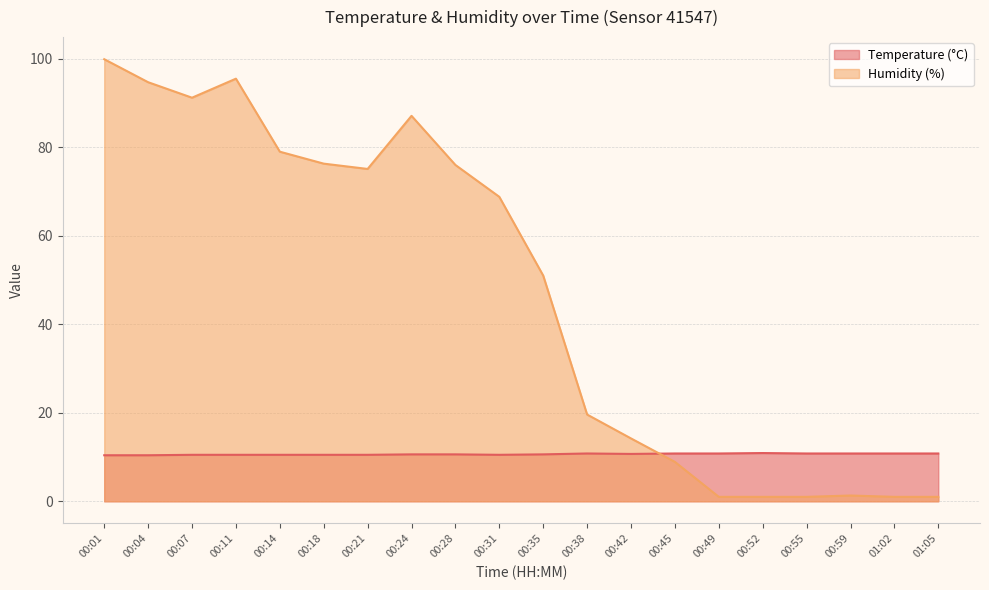

Reading left to right, what are all the values shown in this chart?

Temperature (°C): 10.4	10.4	10.5	10.5	10.5	10.5	10.5	10.6	10.6	10.5	10.6	10.8	10.7	10.8	10.8	10.9	10.8	10.8	10.8	10.8
Humidity (%): 99.9	94.7	91.2	95.5	79.0	76.3	75.1	87.1	76.0	68.8	51.0	19.6	14.2	8.9	1.0	1.0	1.0	1.3	1.0	1.0